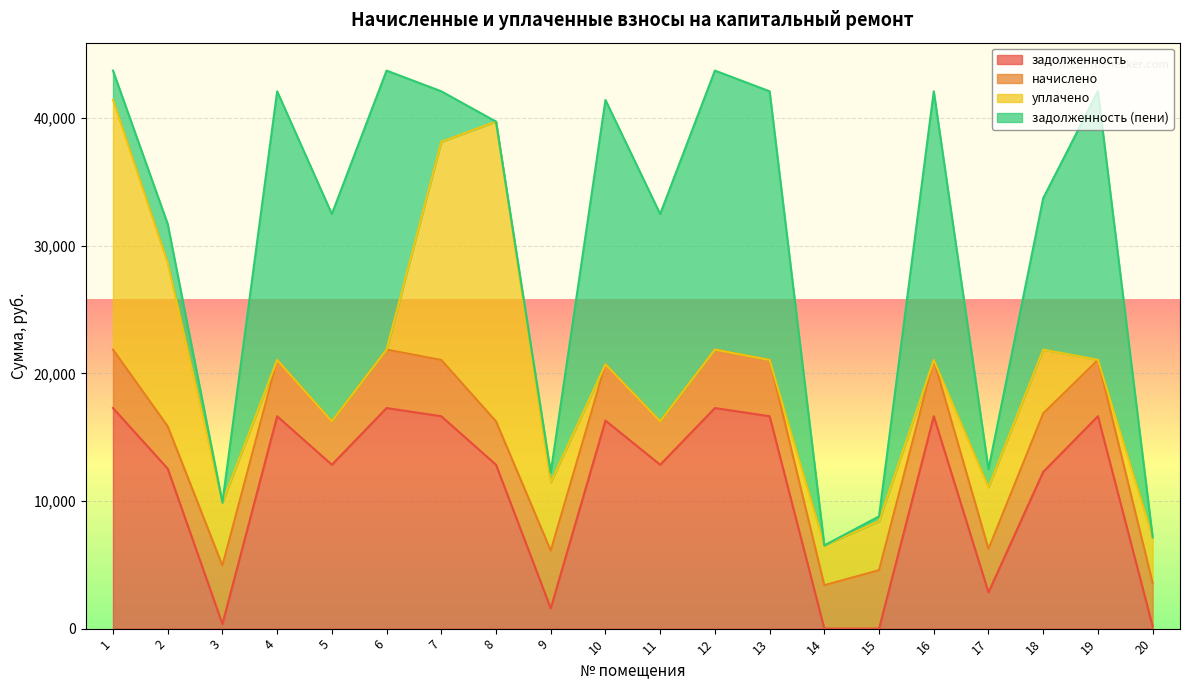

At which label is уплачено closest to 11742?

2